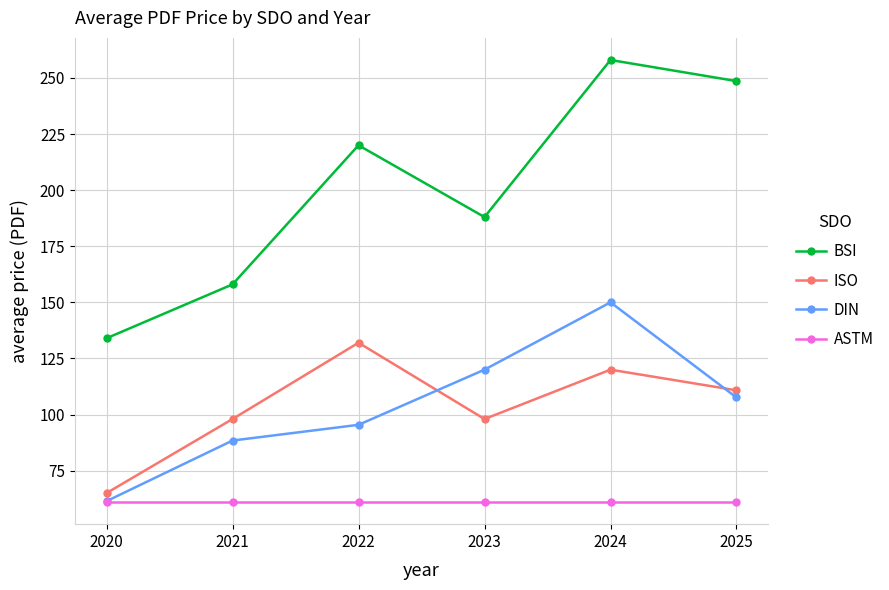

Reading right to left, list all the values displayed in this chart.

BSI: 2025=248.6	2024=258.0	2023=188.0	2022=220.0	2021=158.0	2020=134.0
ISO: 2025=110.8	2024=120.0	2023=98.0	2022=132.0	2021=98.0	2020=65.0
DIN: 2025=107.6	2024=150.0	2023=120.0	2022=95.4	2021=88.4	2020=61.4
ASTM: 2025=61.0	2024=61.0	2023=61.0	2022=61.0	2021=61.0	2020=61.0